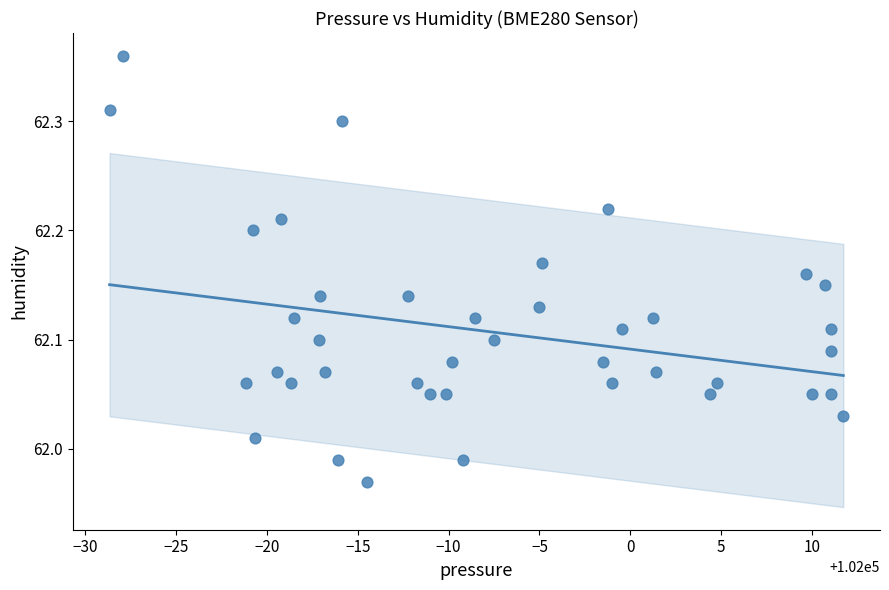

What is the range of Y values (max minus min)?

0.4